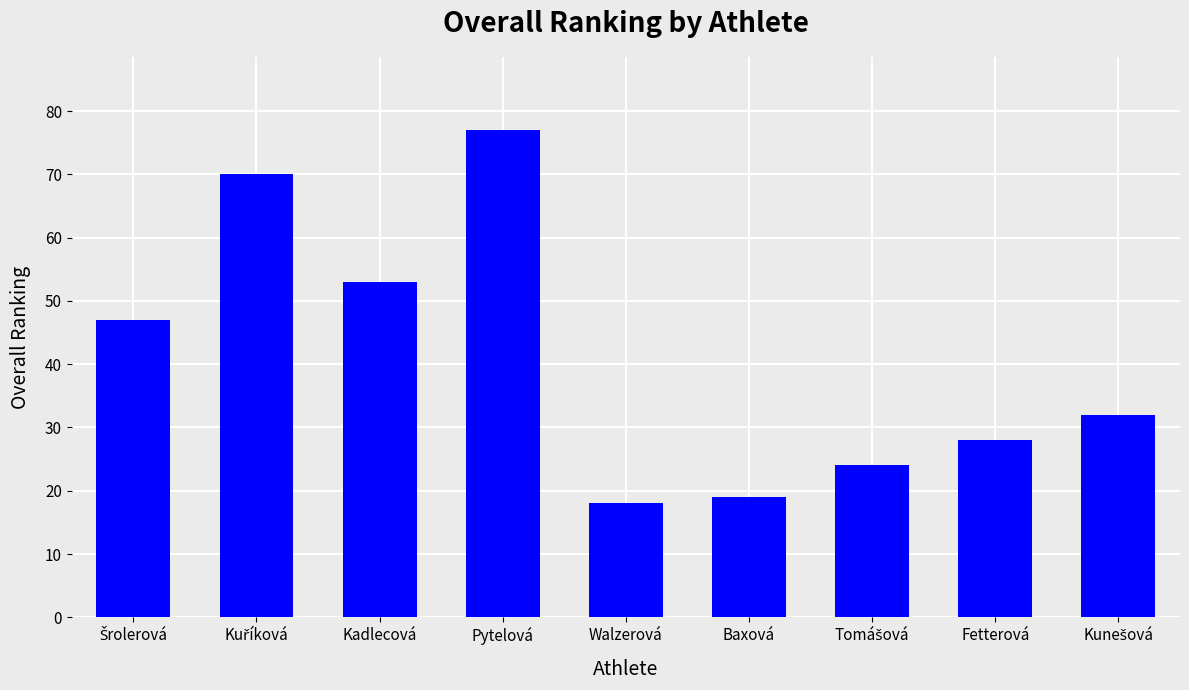

What is the difference between the maximum and minimum values?

59